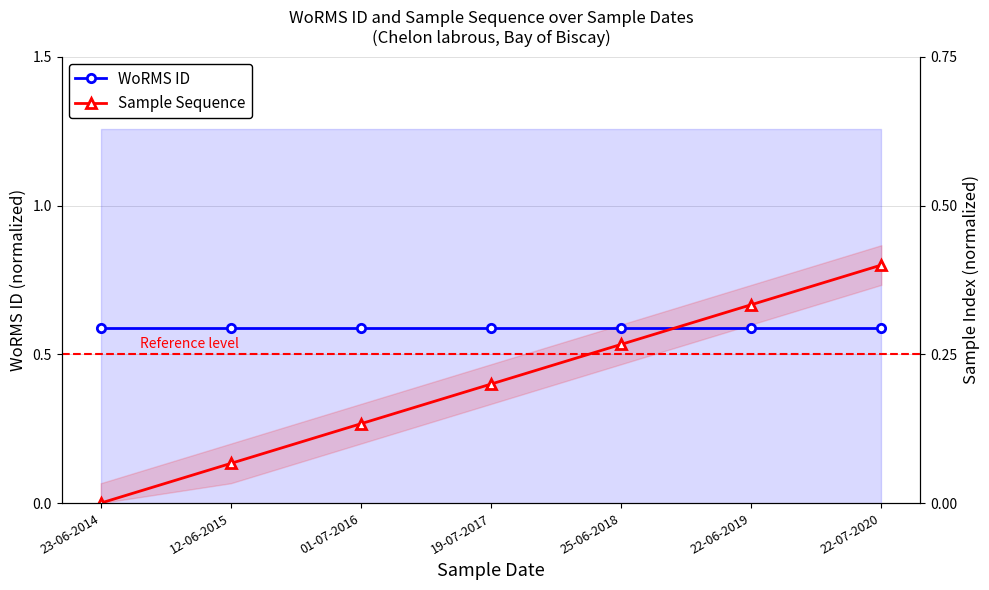

What is the maximum value shown in the chart?

0.8